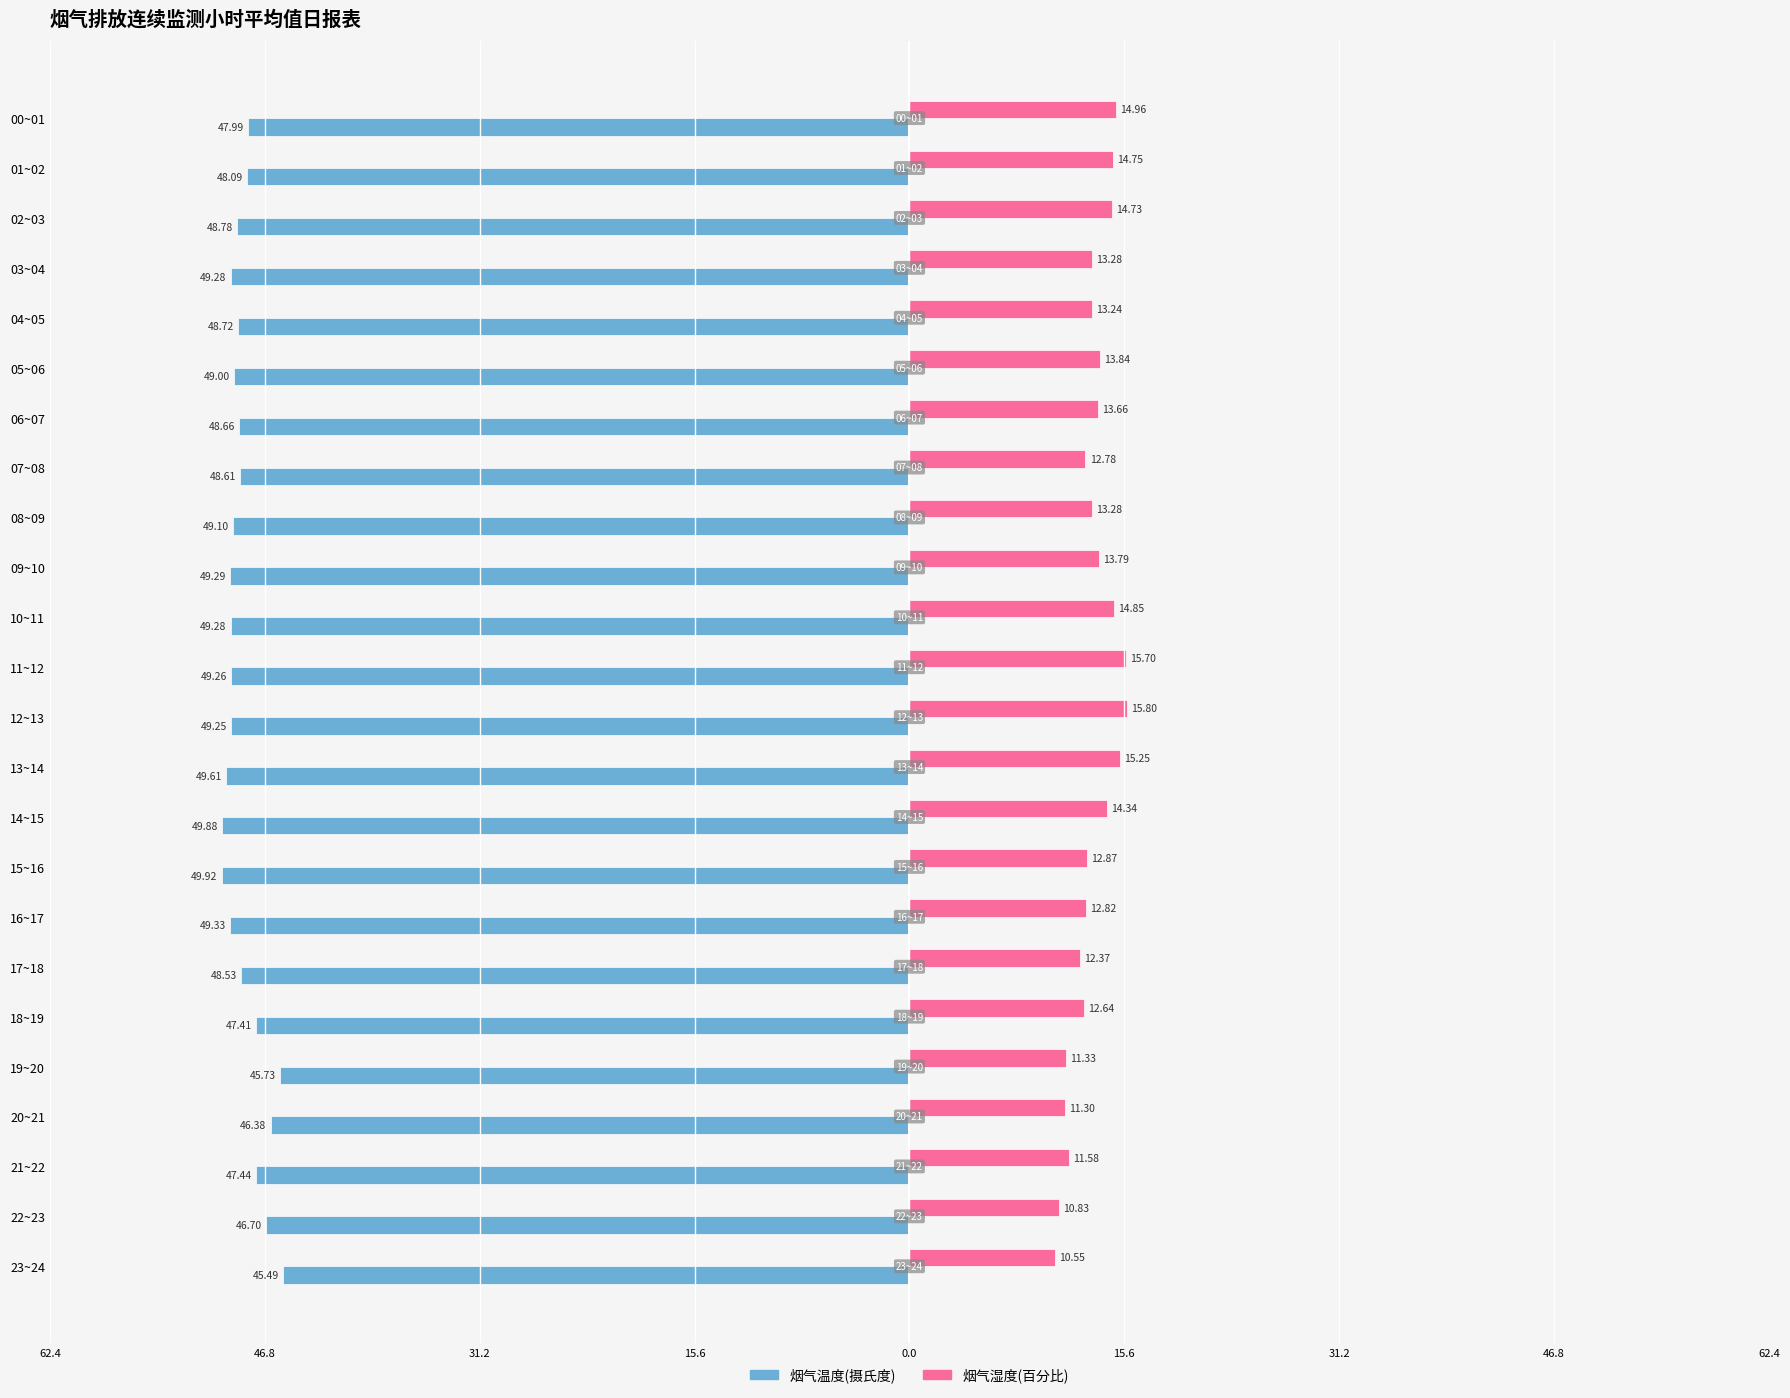

What are all the series names shown in the legend?

烟气温度(摄氏度), 烟气湿度(百分比)